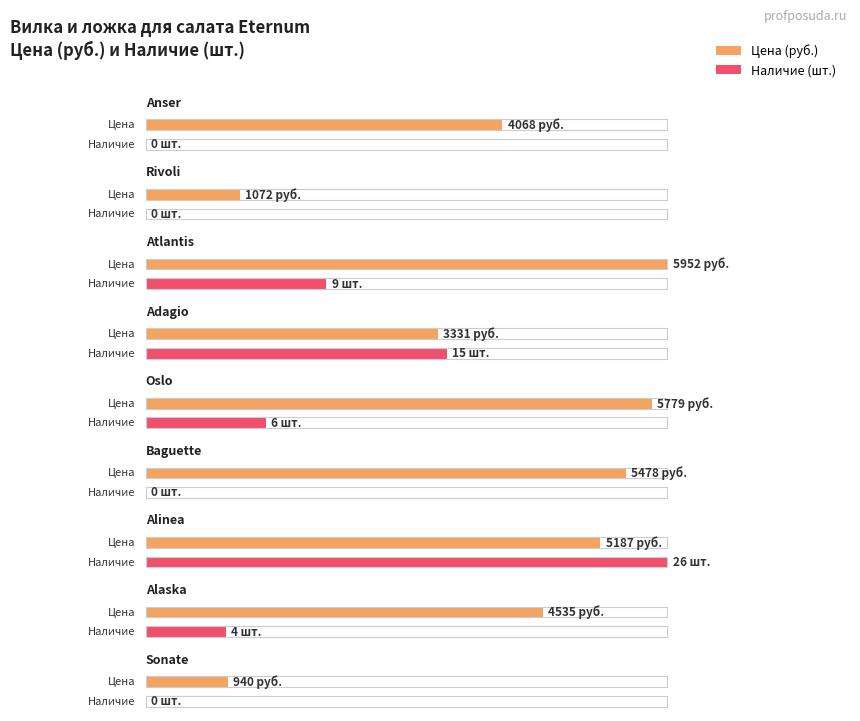

What is the label of the 1st bar from the left?

Anser